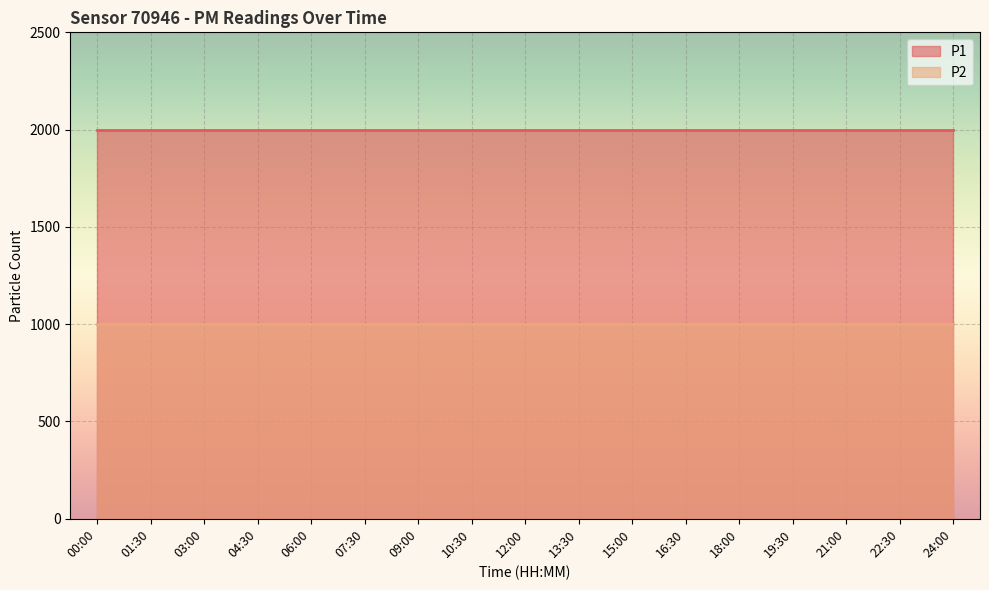

At how many categories does at least one series exceed 1707?

17